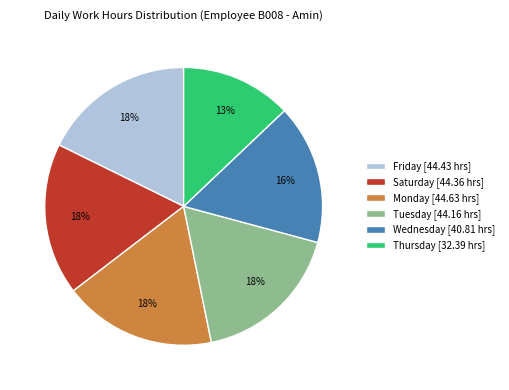

The Monday [44.63 hrs] slice represents 8% of the pie. True or false?

False